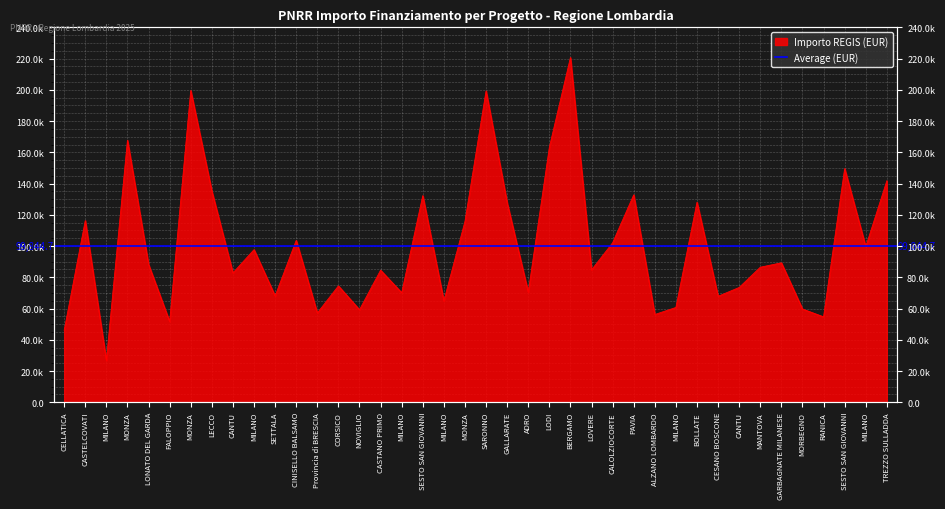

List the labels in order of value, largest first.

BERGAMO, MONZA, SARONNO, MONZA, LODI, SESTO SAN GIOVANNI, TREZZO SULLADDA, LECCO, PAVIA, SESTO SAN GIOVANNI, BOLLATE, GALLARATE, CASTELCOVATI, MONZA, CINISELLO BALSAMO, CALOLZIOCORTE, MILANO, MILANO, GARBAGNATE MILANESE, LONATO DEL GARDA, MANTOVA, LOVERE, CASTANO PRIMO, CANTU, CORSICO, CANTU, ADRO, MILANO, SETTALA, CESANO BOSCONE, MILANO, MILANO, MORBEGNO, NOVIGLIO, Provincia di BRESCIA, ALZANO LOMBARDO, RANICA, FALOPPIO, CELLATICA, MILANO